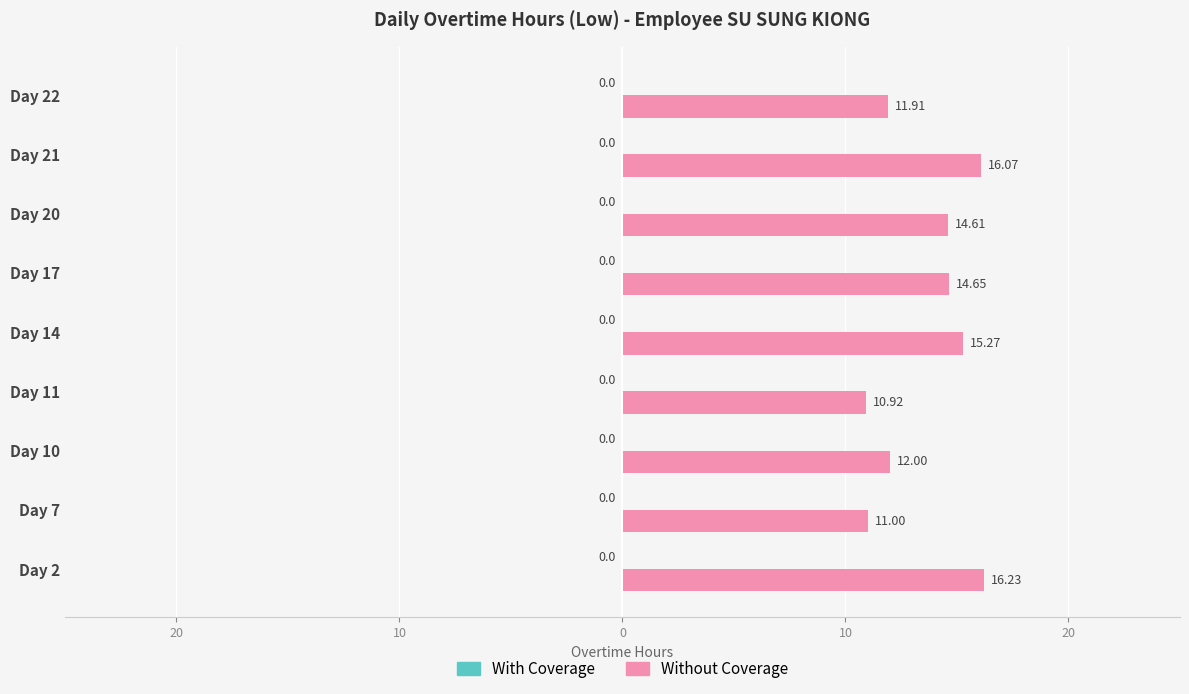

Are the bars horizontal?

Yes